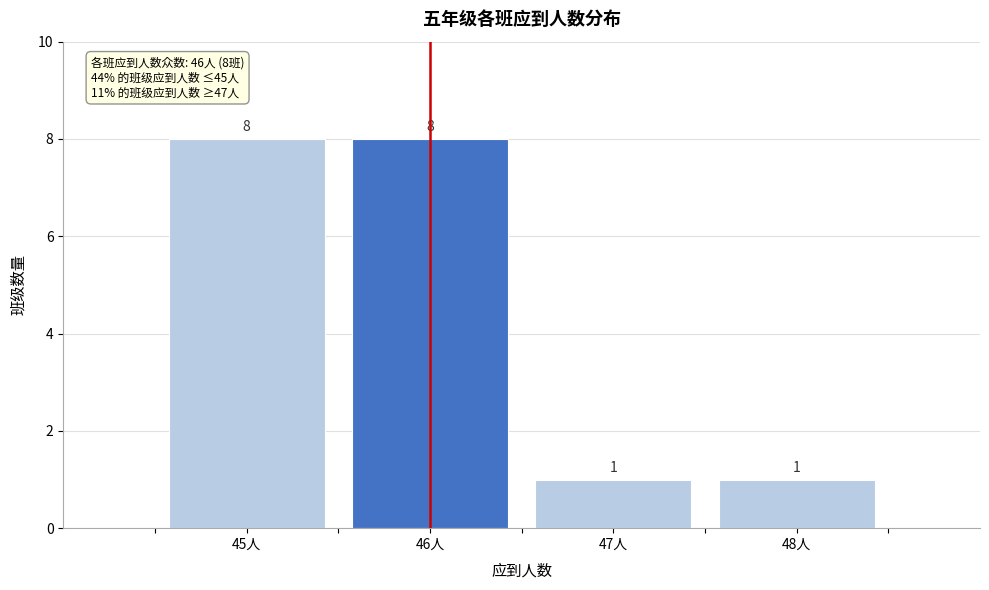

Reading left to right, list every bar in this chart as the range it spans on the x-axis followed by its height.

44.5 to 45.5: 8
45.5 to 46.5: 8
46.5 to 47.5: 1
47.5 to 48.5: 1